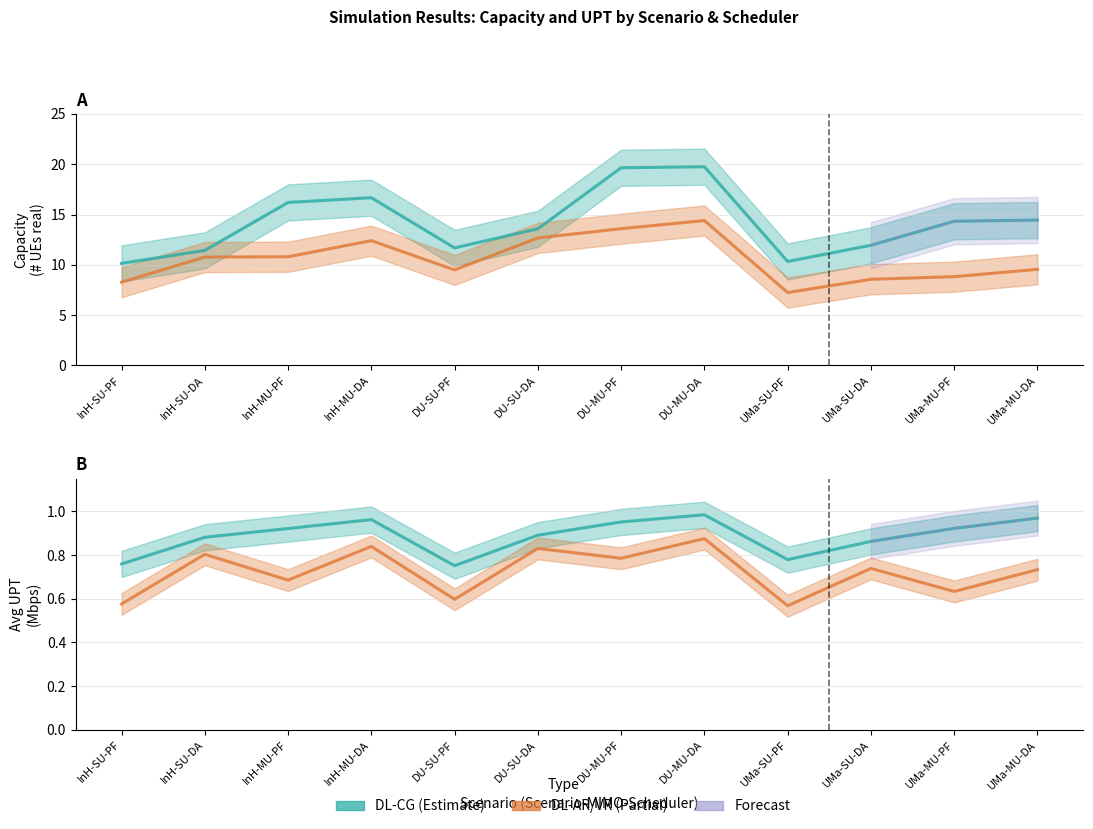

What is the difference between the highest and lowest values at UMa-SU-DA?

11.2